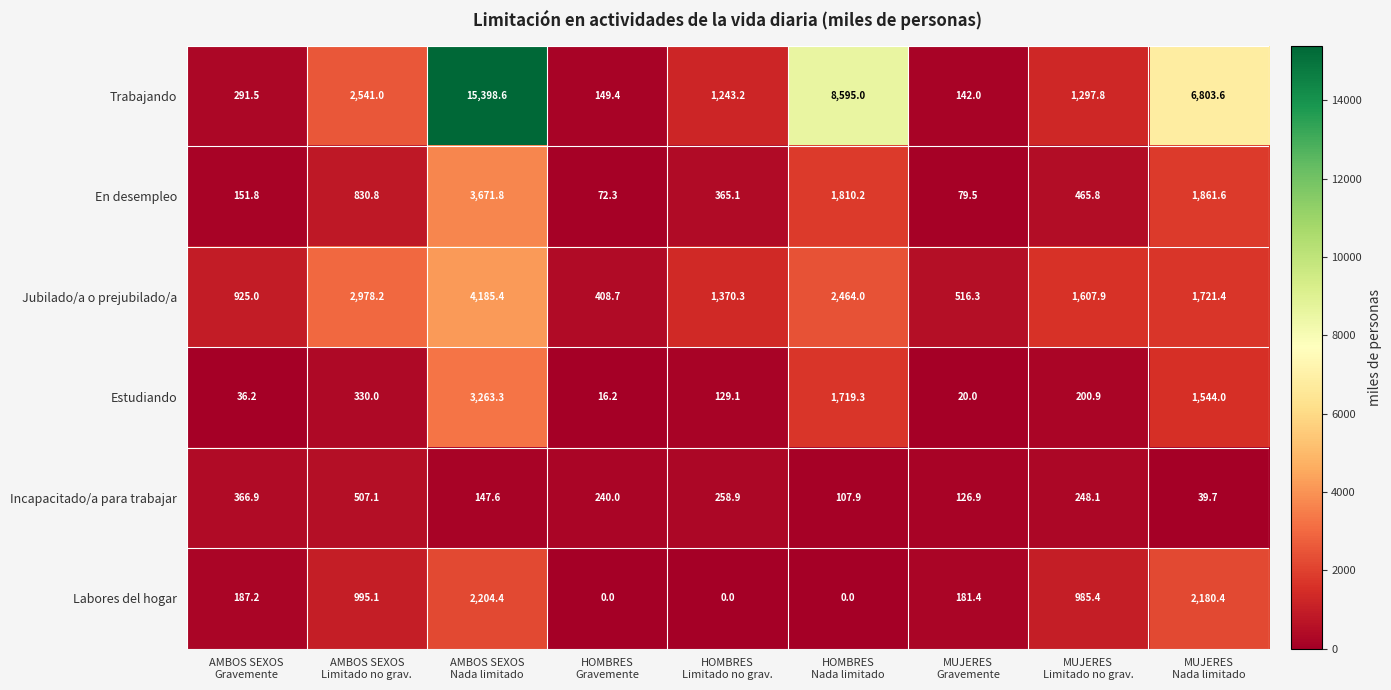

Which label corresponds to the largest value in the chart?

AMBOS SEXOS
Nada limitado